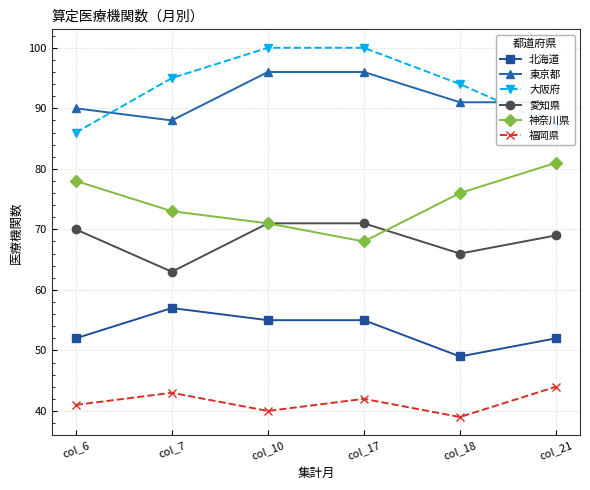

At which label does 神奈川県 first exceed 76?

col_6